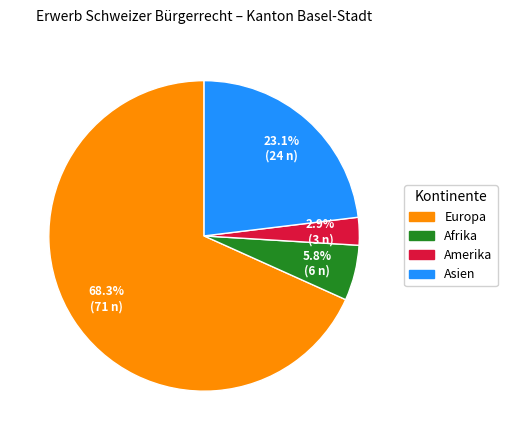

Is there any slice that represents more than half of the pie?

Yes